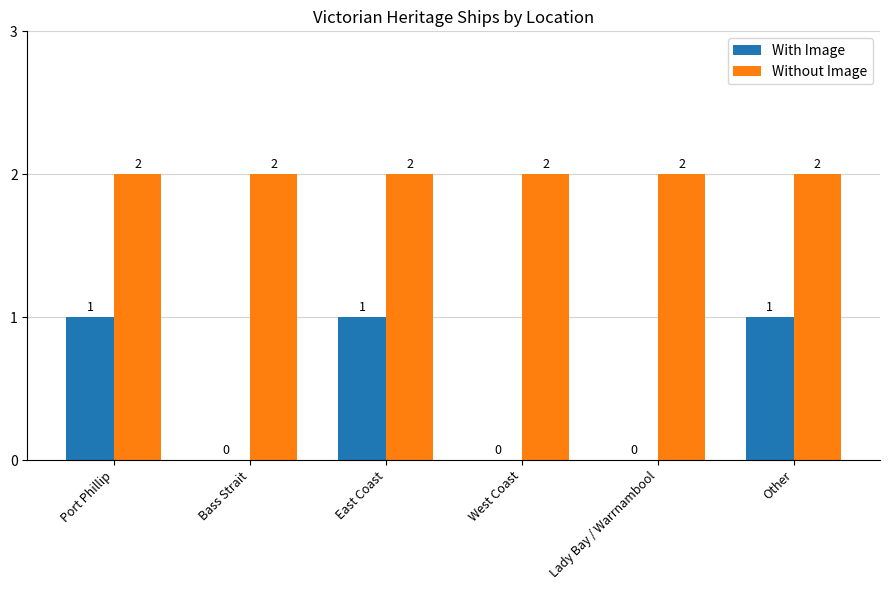

The With Image series shows 0 at East Coast. True or false?

False